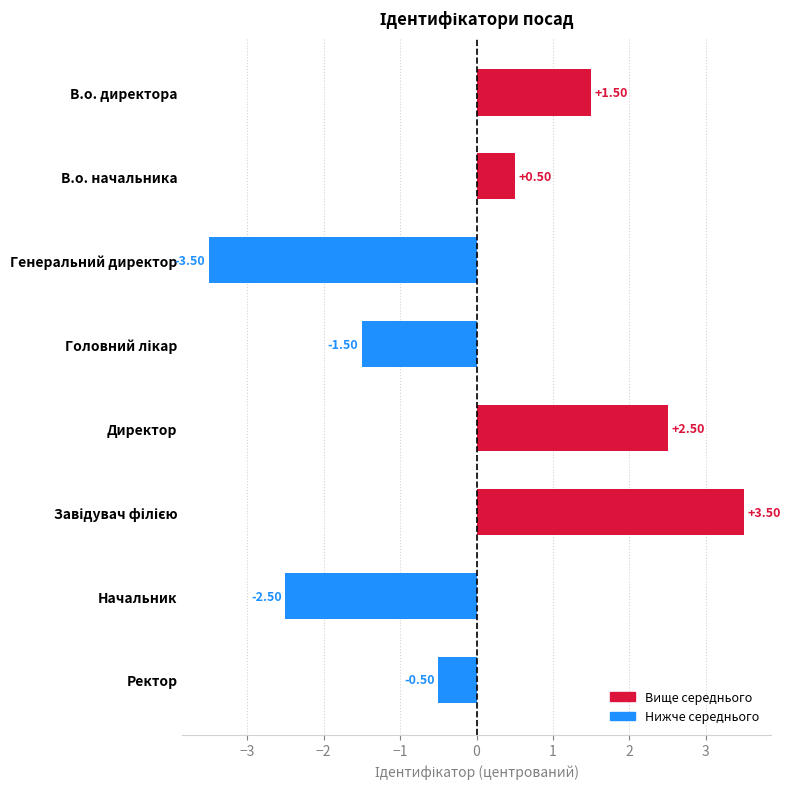

Are the bars grouped side by side (vs. stacked)?

No